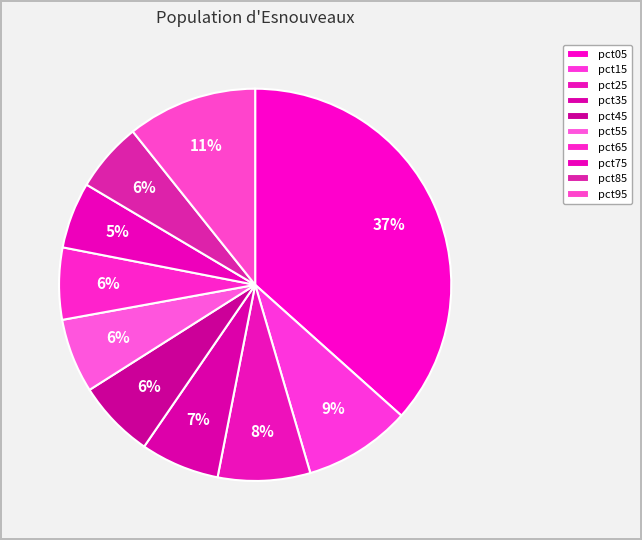

What percentage is the pct25 slice, to the nearest percent?

8%